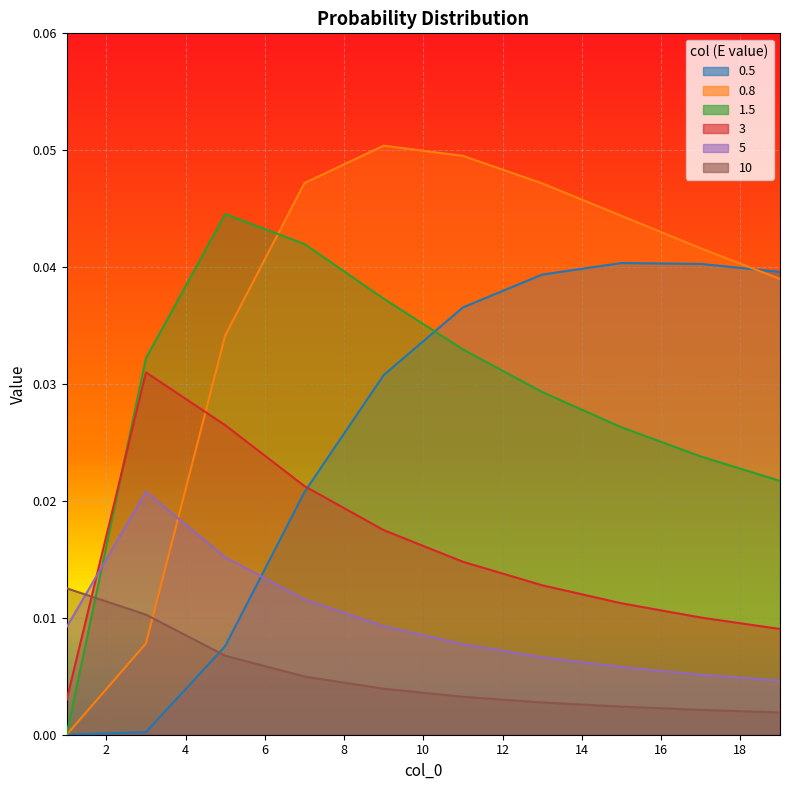

What is the total value across all series at 7?

0.1